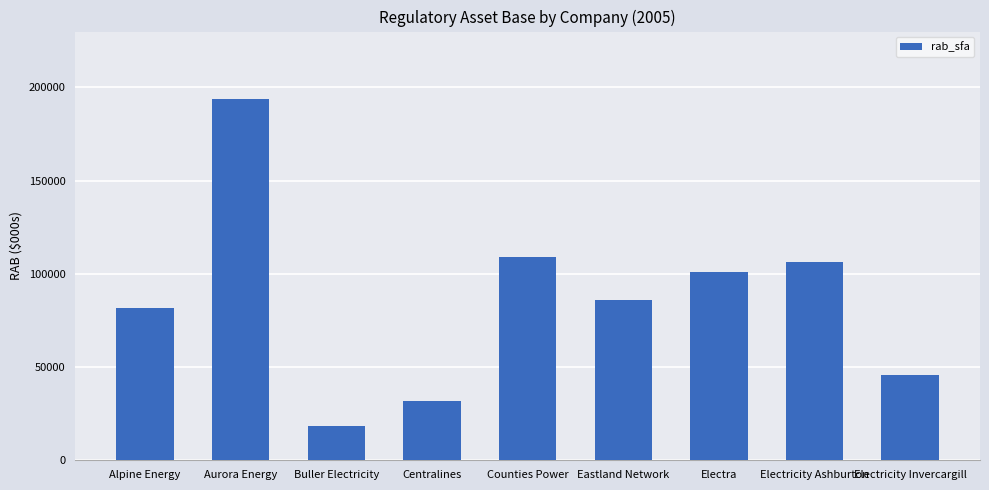

What is the sum of the values at Aurora Energy and Centralines?

225574.0